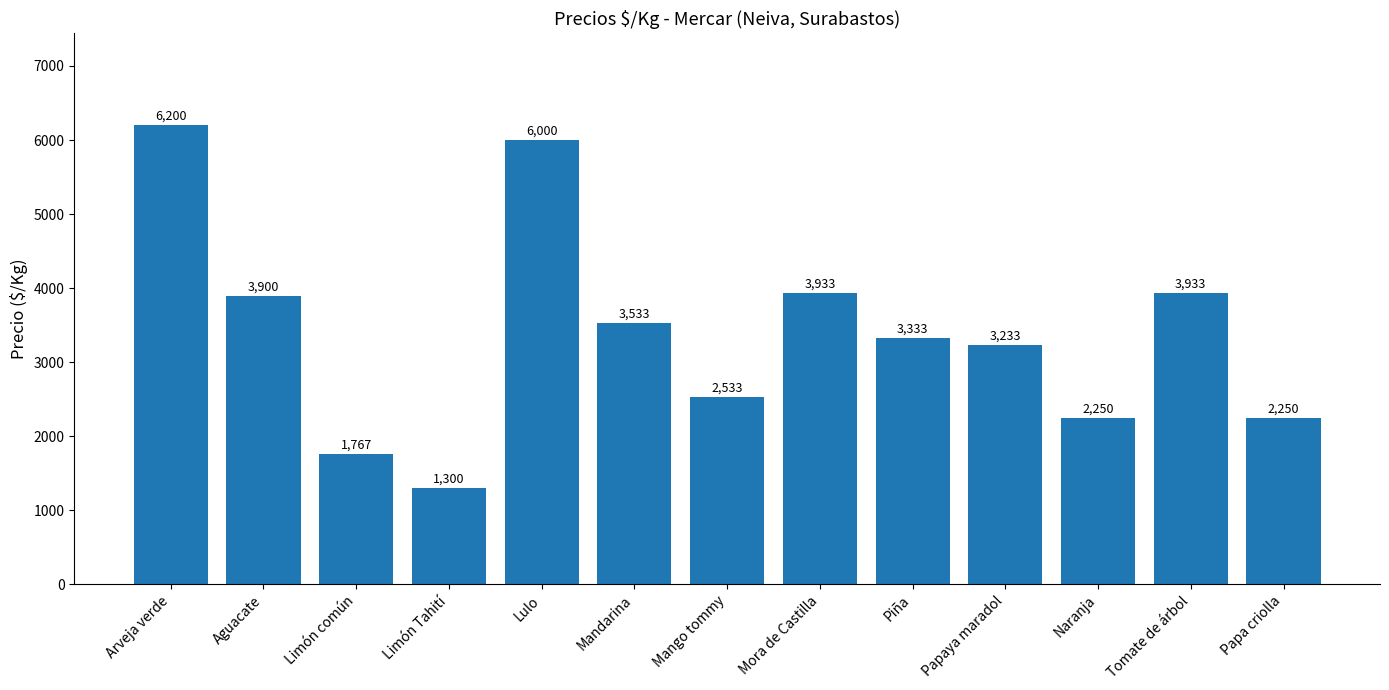

What is the average value?

3397